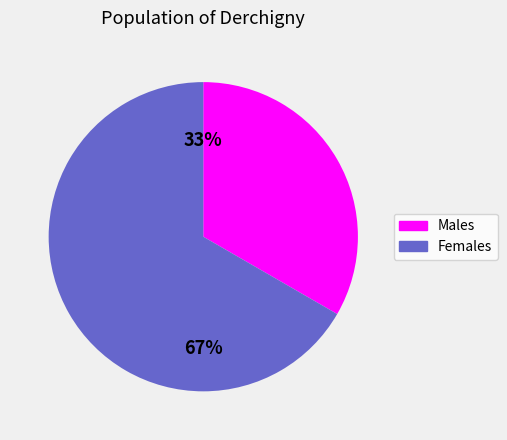

Is there any slice that represents more than half of the pie?

Yes